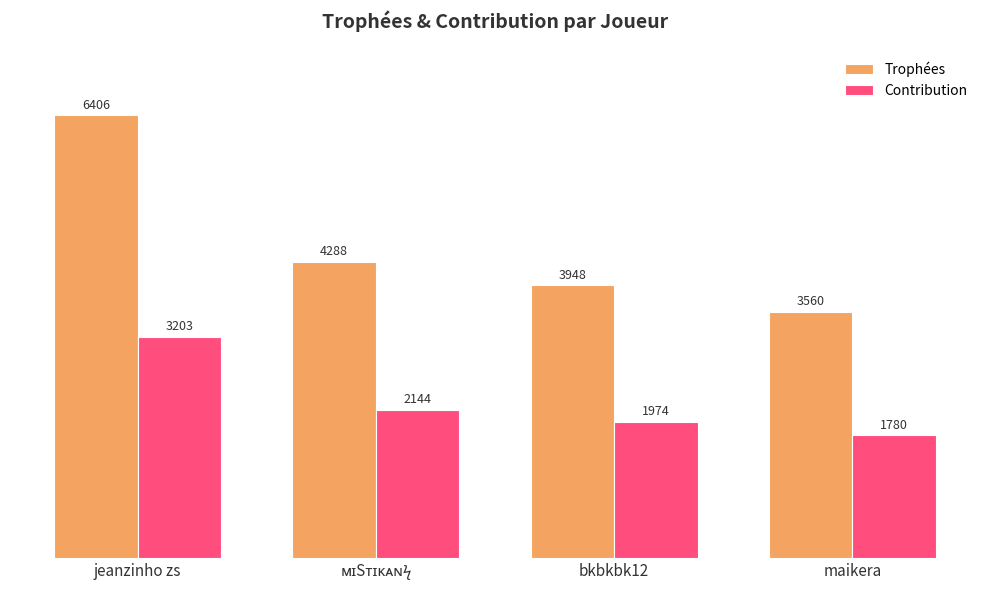

Reading right to left, list all the values displayed in this chart.

Trophées: 3560	3948	4288	6406
Contribution: 1780	1974	2144	3203